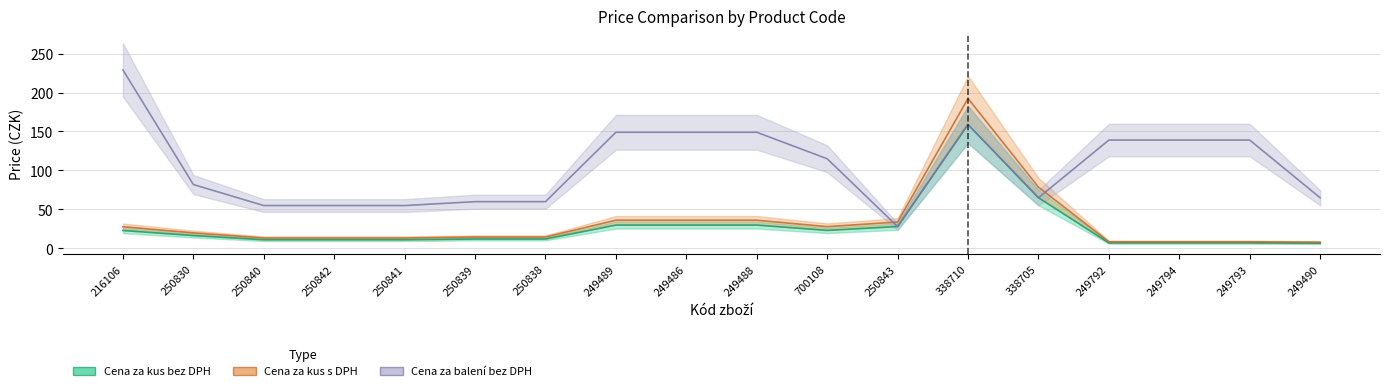

What is the lowest value of the Cena za kus s DPH series?

7.8